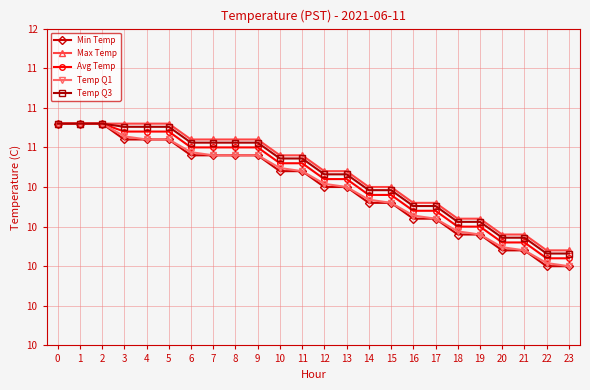

Is this an area chart (filled region under the line)?

No